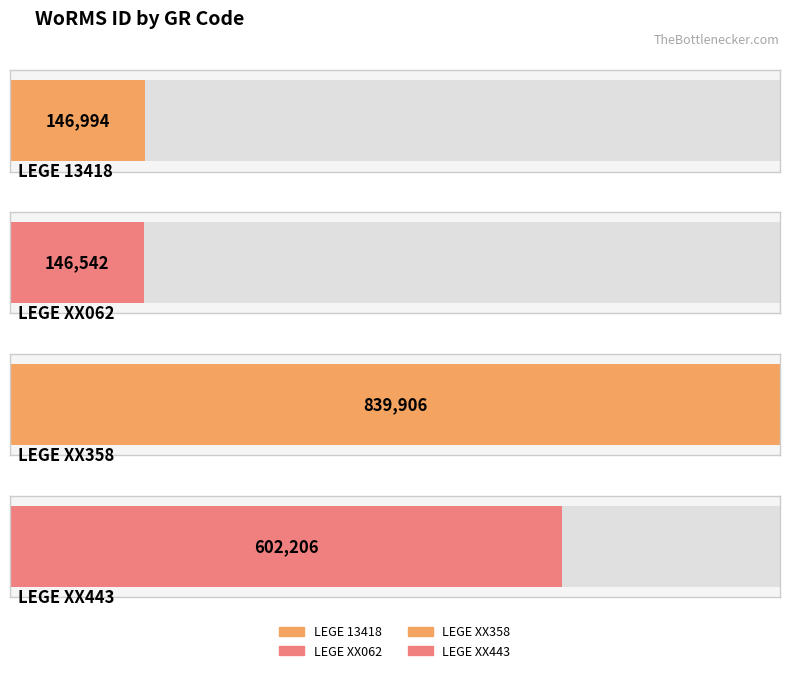

Between LEGE XX358 and LEGE 13418, which is larger?

LEGE XX358